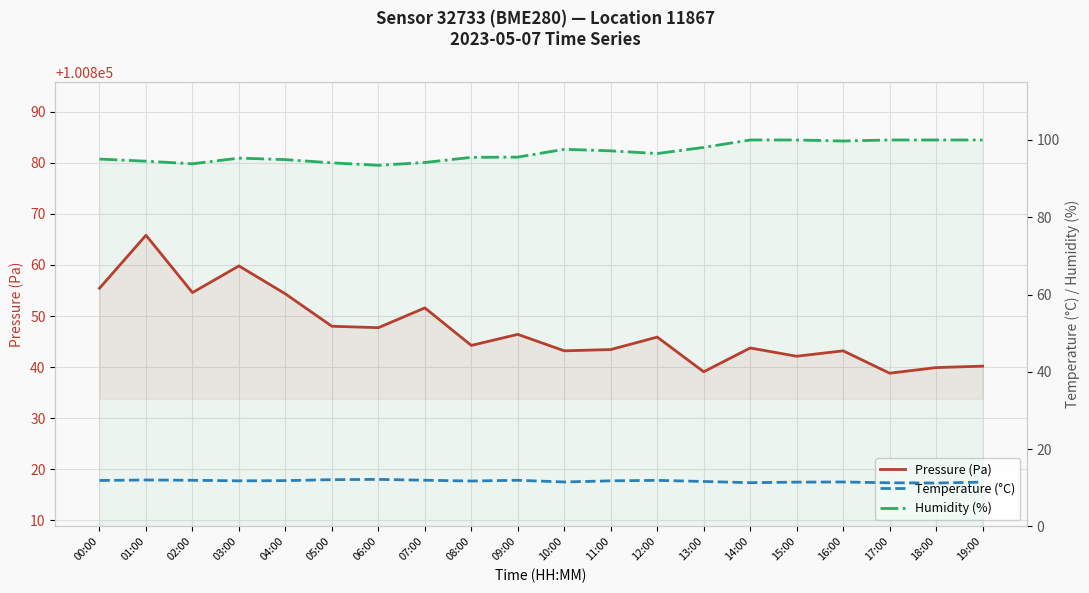

What is the maximum value for Pressure (Pa)?

100865.8